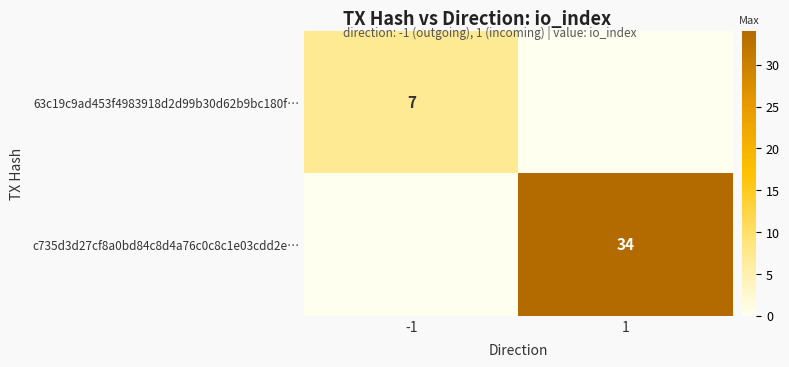

True or false: c735d3d27cf8a0bd84c8d4a76c0c8c1e03cdd2e… has a value of 45 at 1.

False